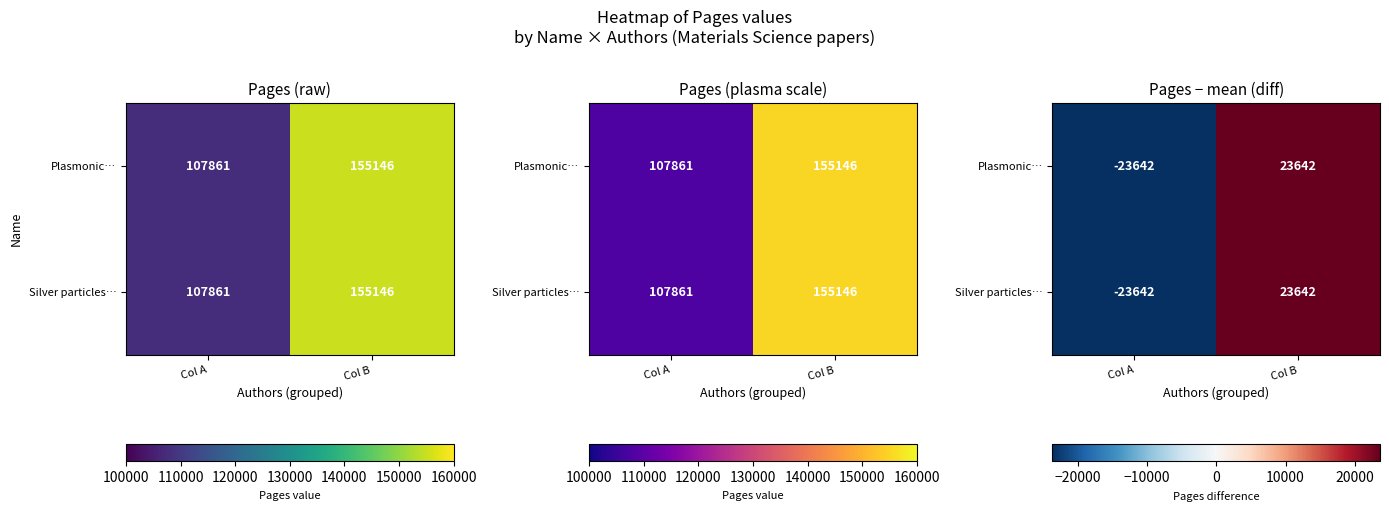

Which has a higher value, Col B or Col A?

Col B